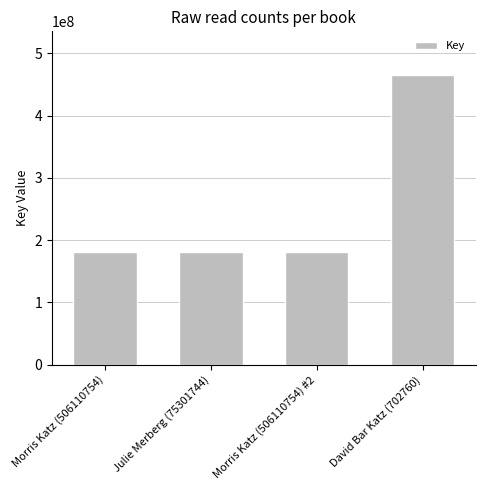

What is the sum of the values at Morris Katz (506110754) #2 and Morris Katz (506110754)?

363569564